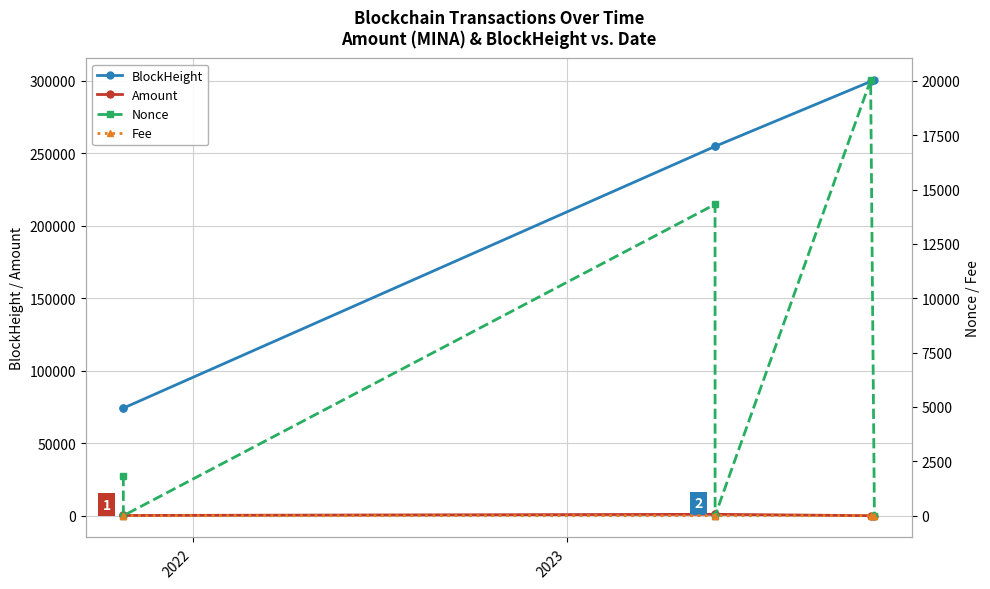

True or false: BlockHeight has more than 2 interior local peaks.

False